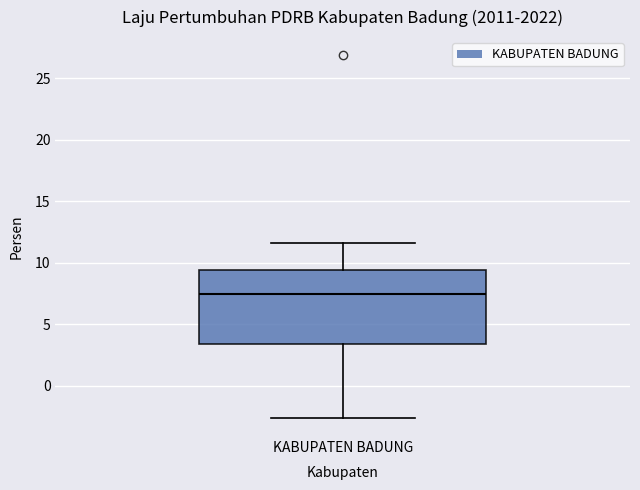

Transcribe this box plot: give where the median line is, the range the box spans, and where the two whiskers end, as read against the y-axis. The values are not printed on the chart, so give them approximately, as read against the axis.

median 7.5, box 3.5 to 9.5, whiskers -2.5 to 11.5